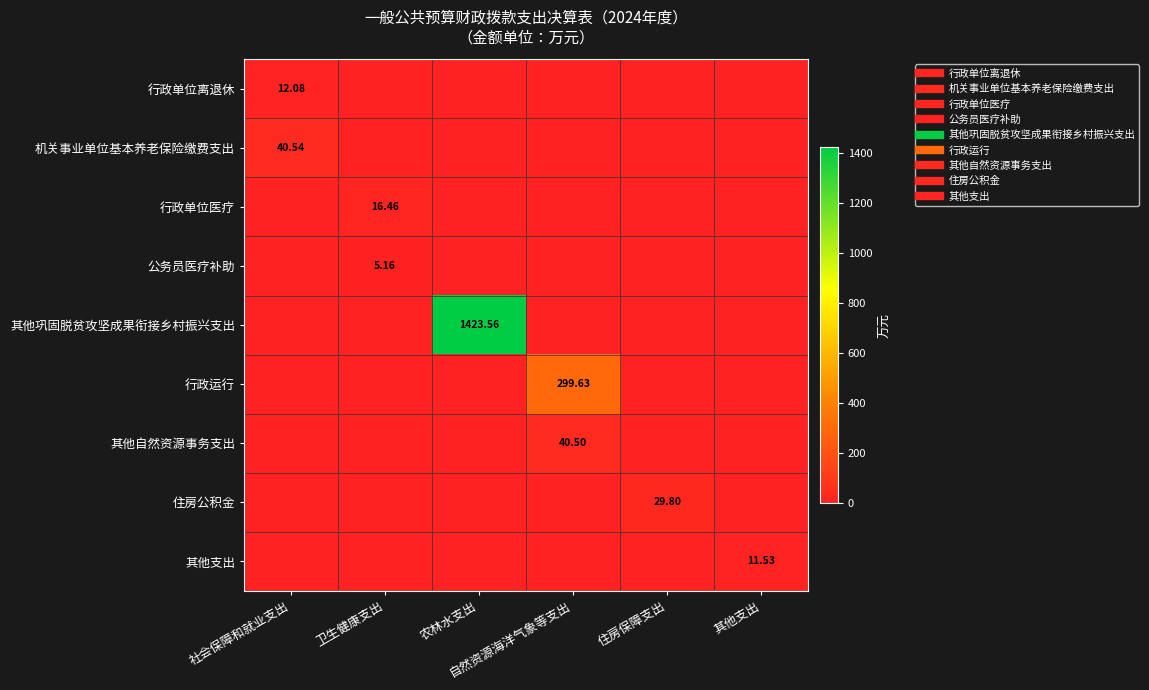

Which series has the largest total across all categories?

其他巩固脱贫攻坚成果衔接乡村振兴支出